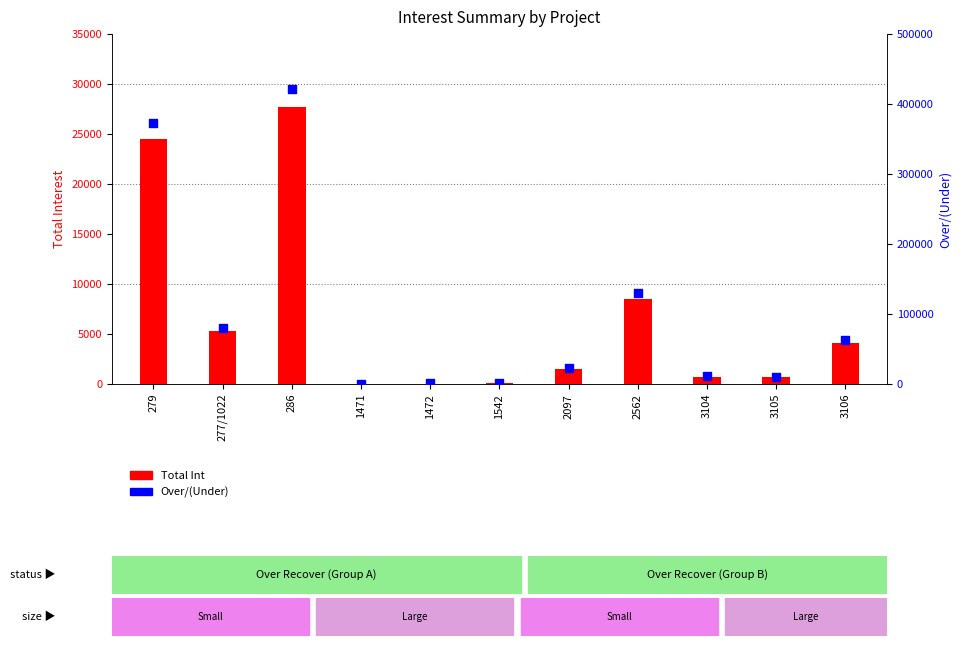

Is the value of Over/(Under) at 286 greater than the value of Total Int at 2562?

Yes